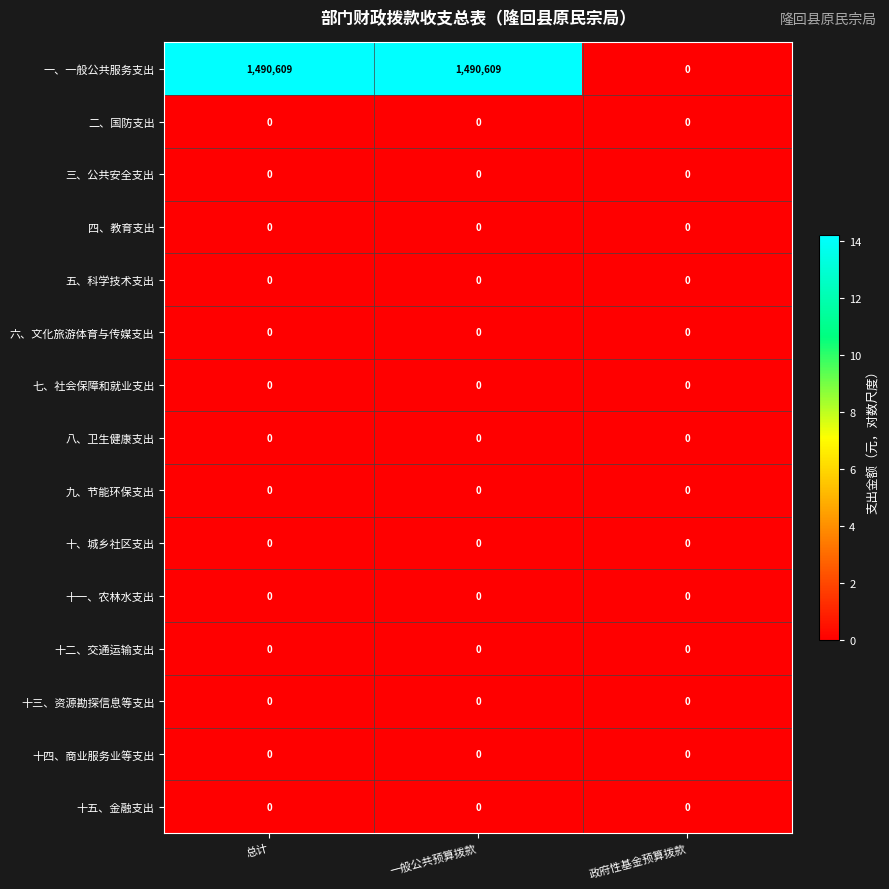

What is the greatest value displayed?

1490609